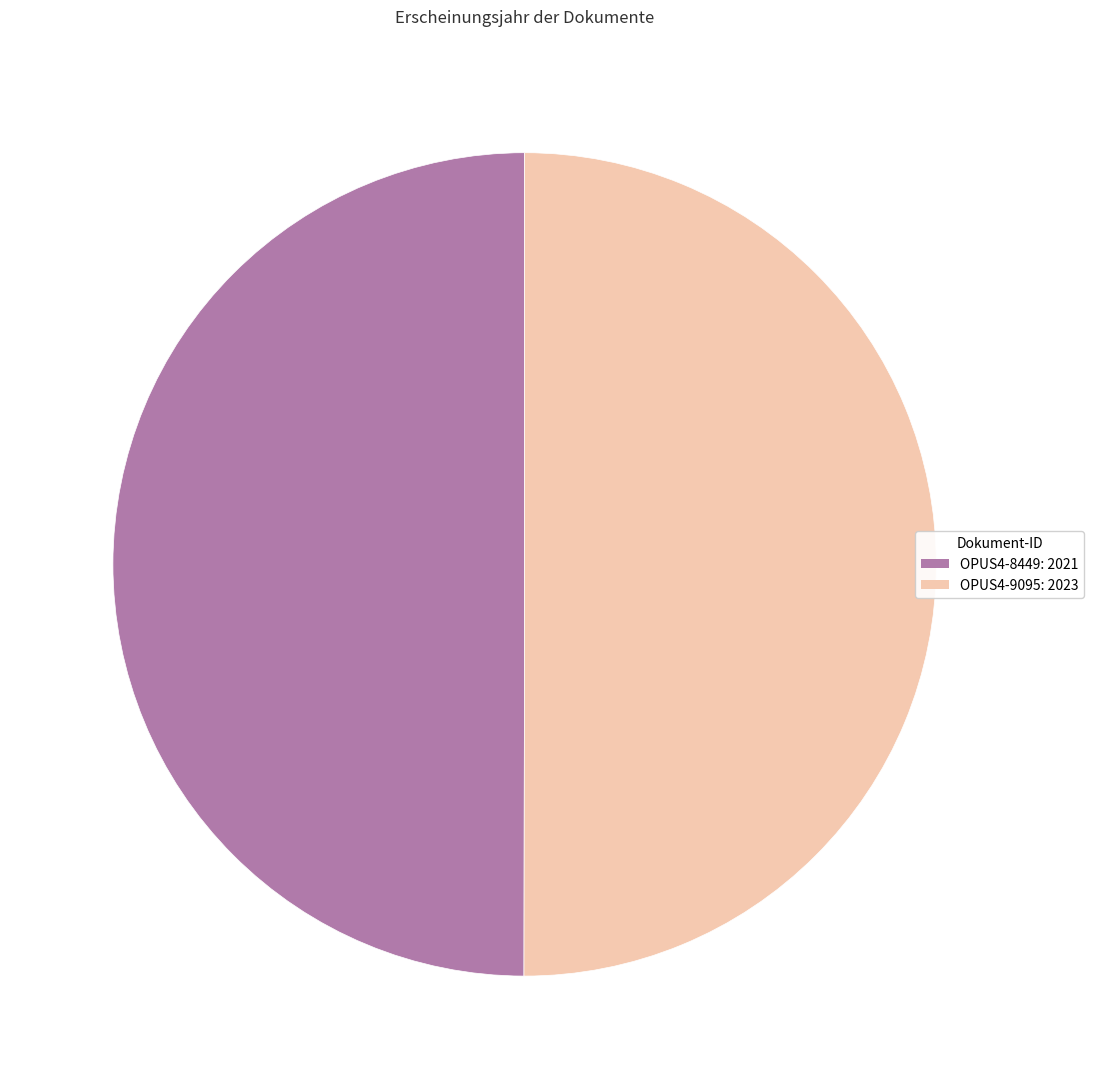

Approximately how many times larger is the value at OPUS4-9095 compared to OPUS4-8449?

1.0